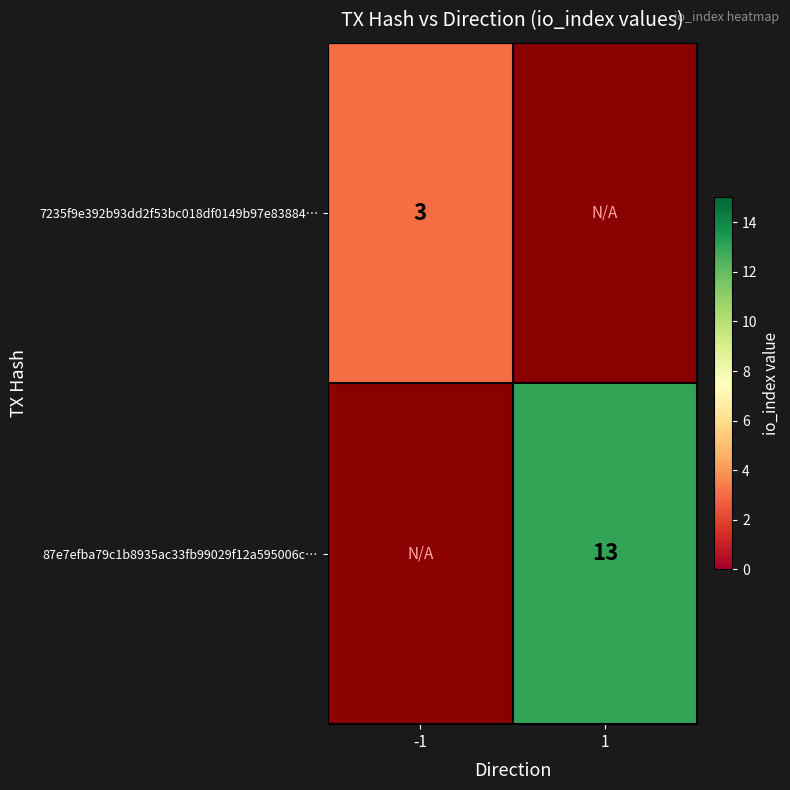

The value of 87e7efba79c1b8935ac33fb99029f12a595006c… at 1 is 13. True or false?

True